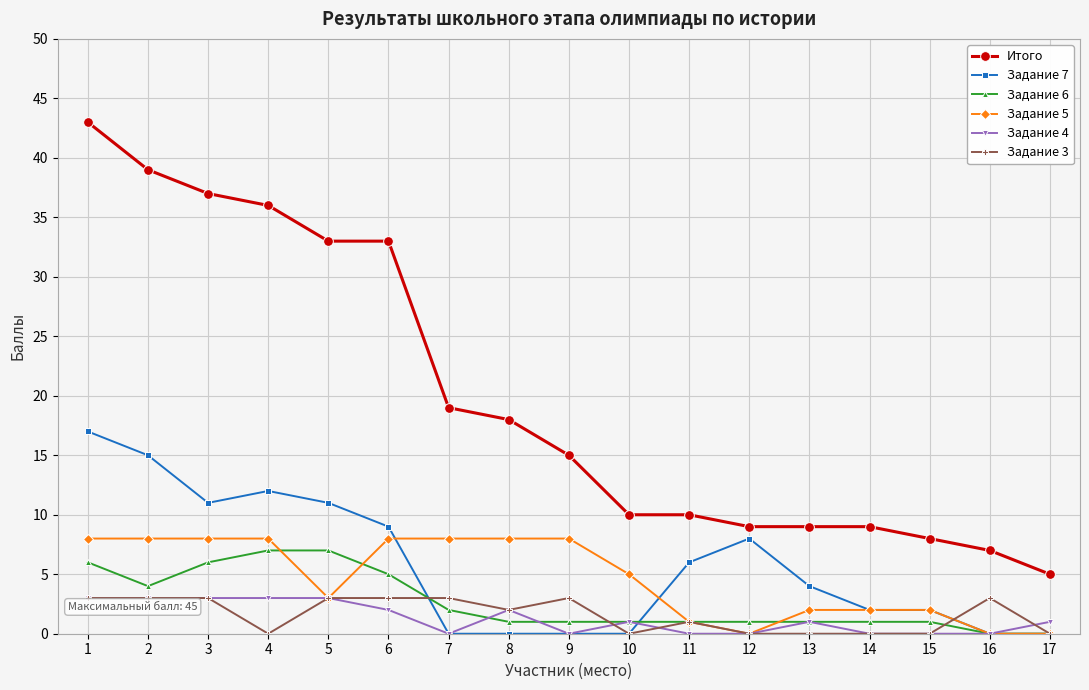

Which label corresponds to the largest value in the chart?

1